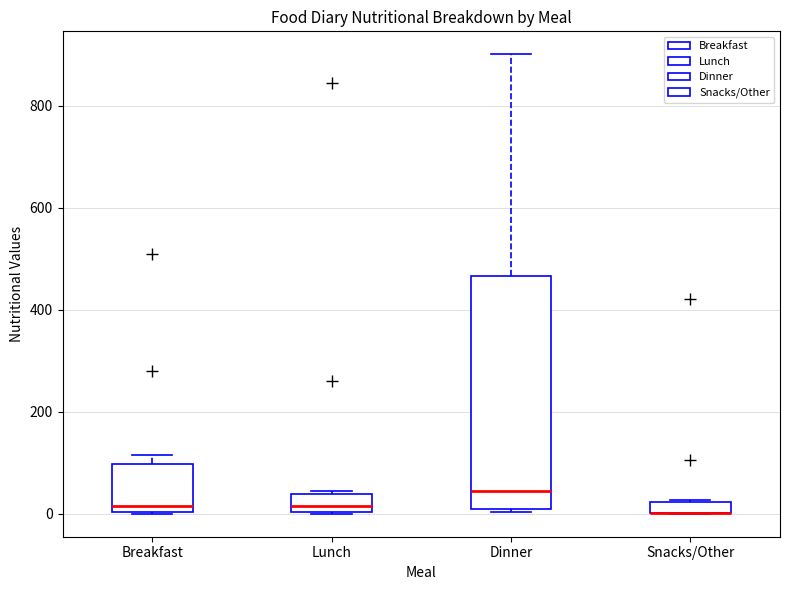

Comparing the boxes themselves (not the whiskers), which one is the tallest?

Dinner